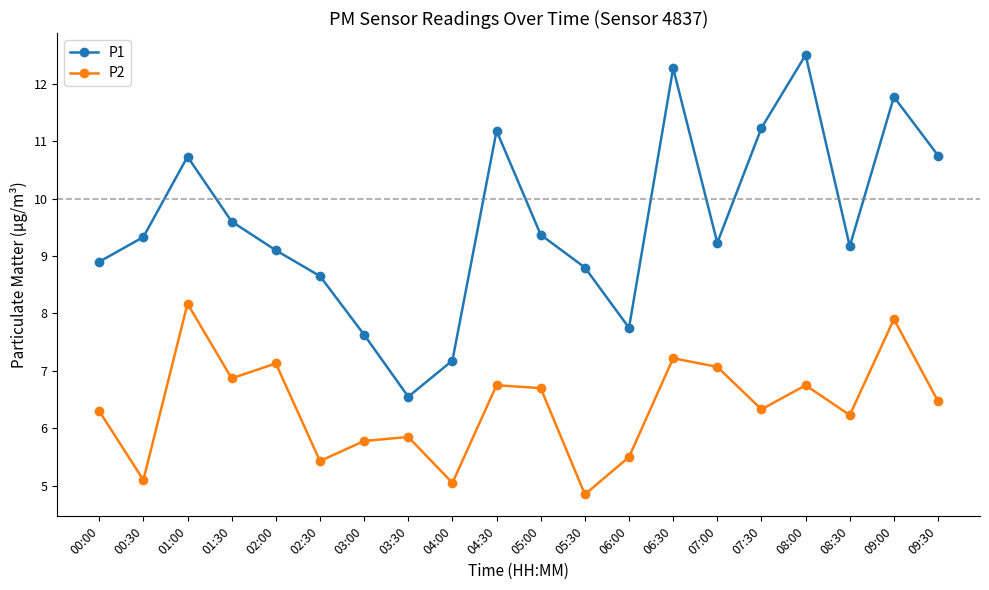

Which series has the largest range (max minus min)?

P1